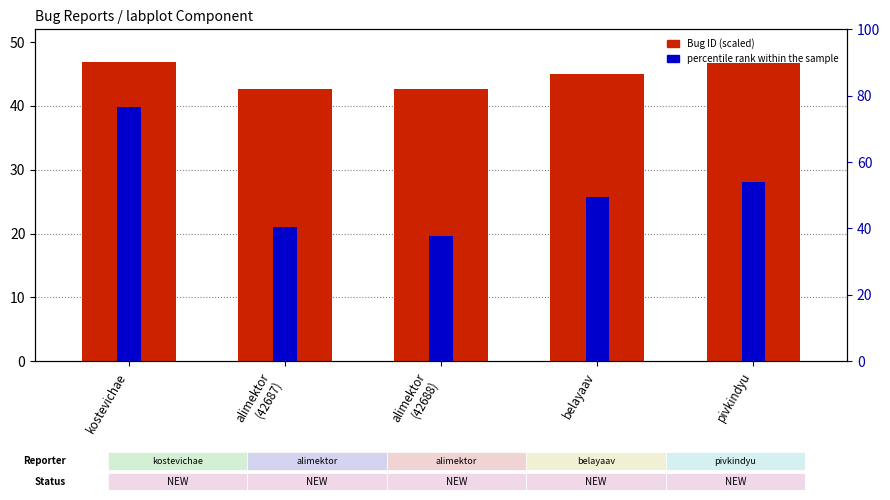

At belayaav, list the series in order from largest to smallest.

Bug ID (×1000), percentile rank within the sample